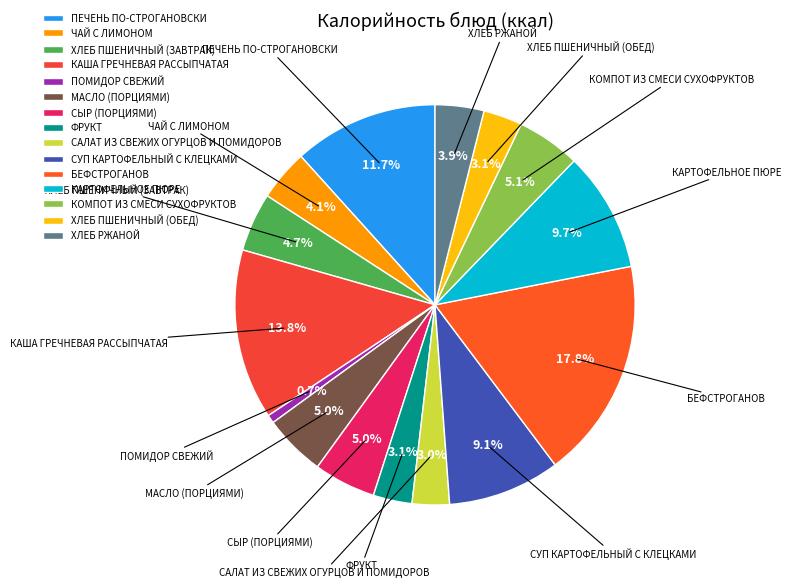

Is there any slice that represents more than half of the pie?

No